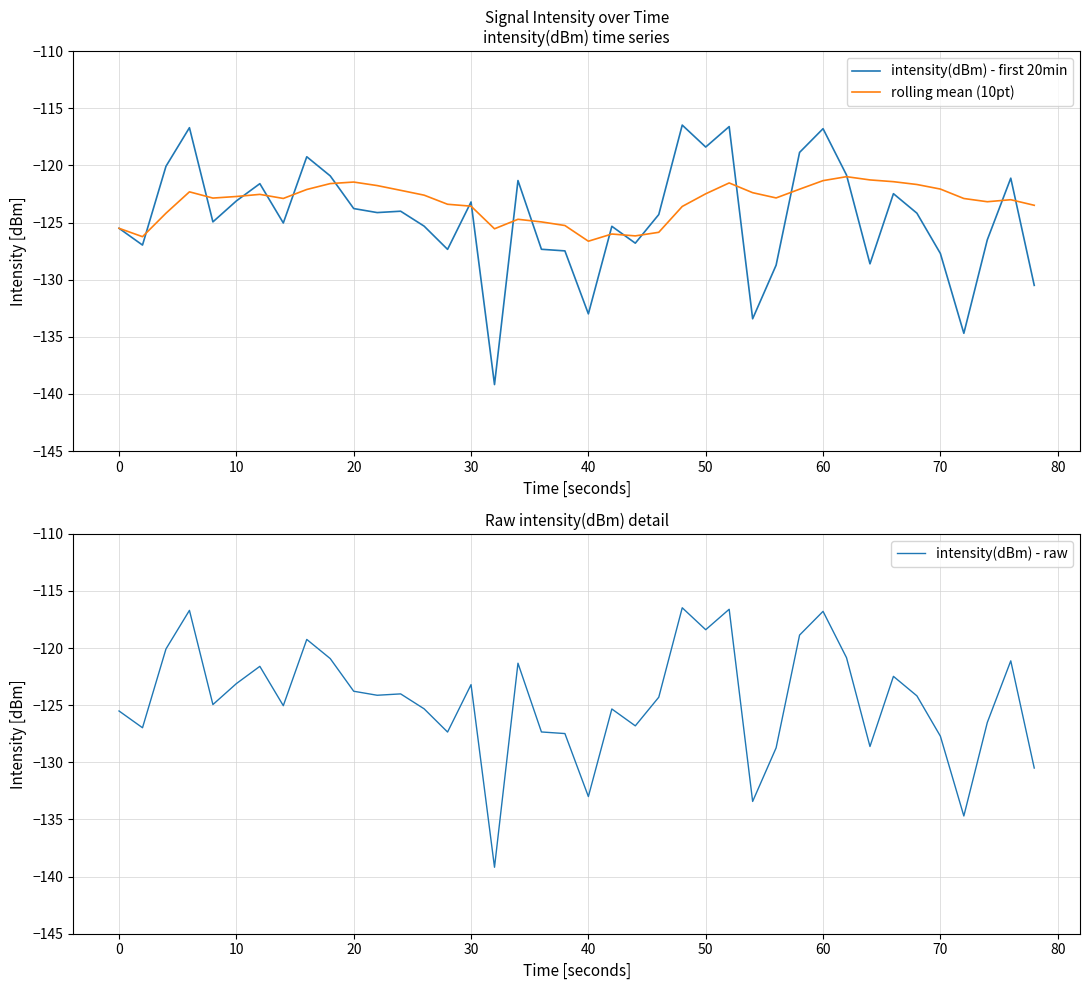

The intensity(dBm) - raw series shows -51.8 at 70. True or false?

False